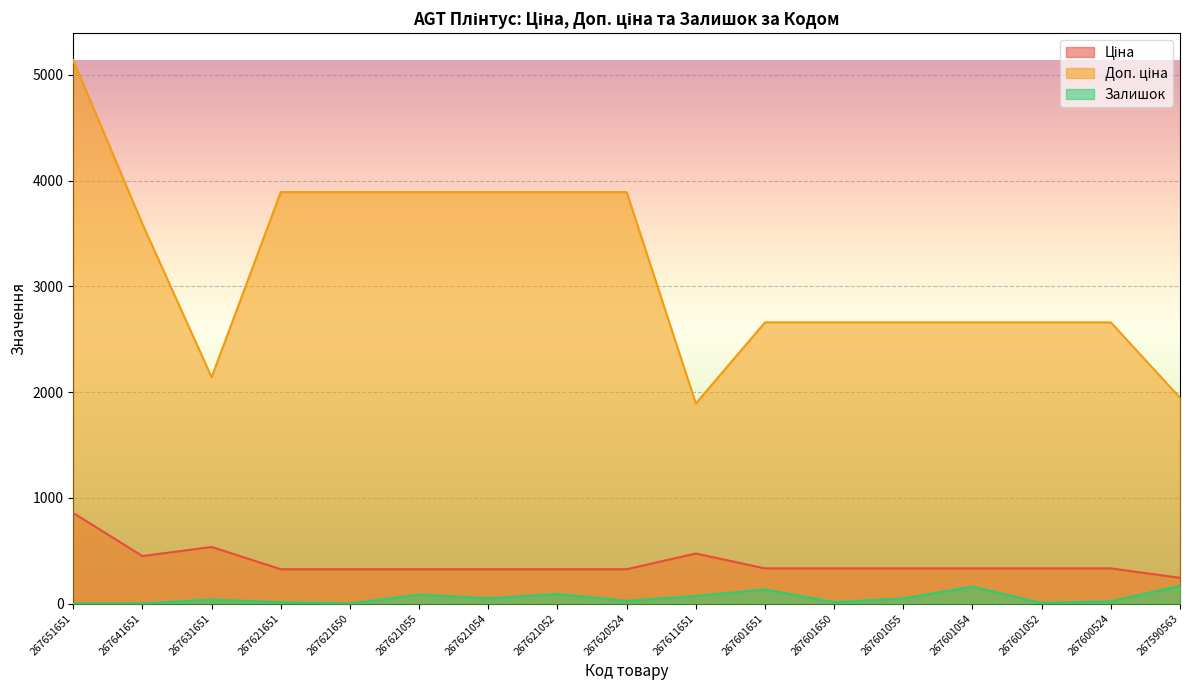

Is it true that Залишок equals 72.0 at 267611651?

True